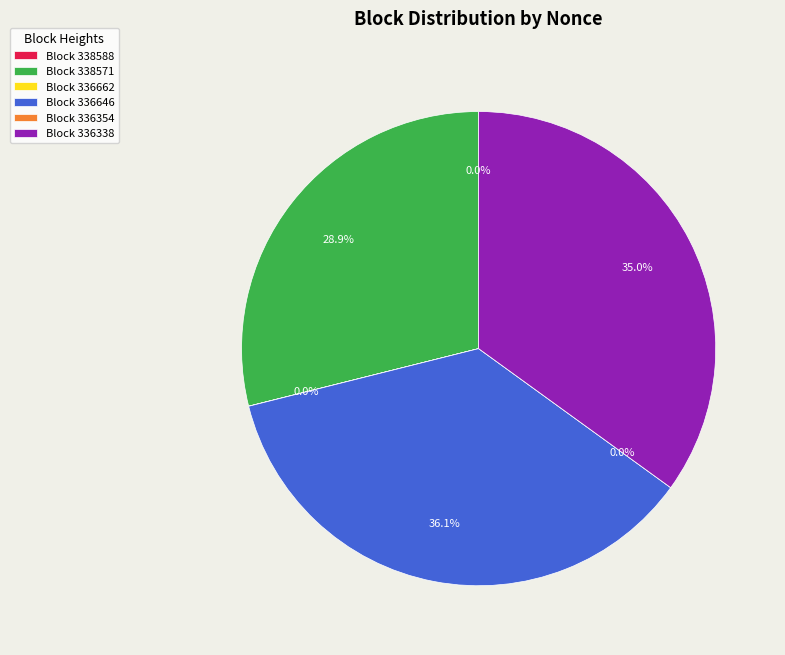

Rank the categories by value from lowest to highest.

336354, 336662, 338588, 338571, 336338, 336646